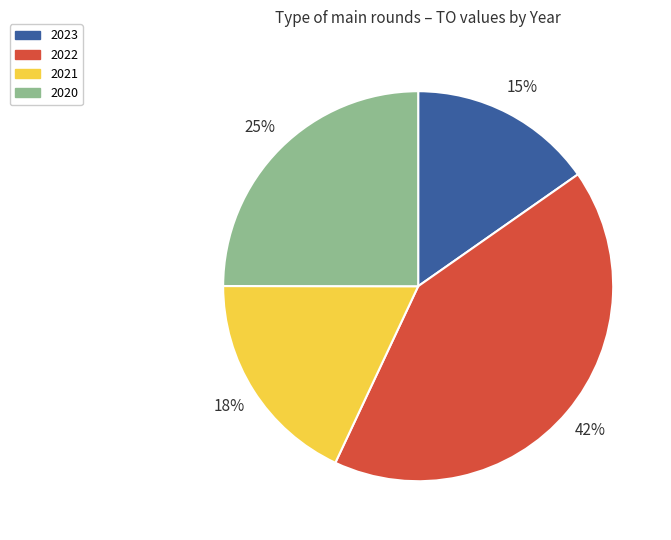

Which slice is the smallest?

2023